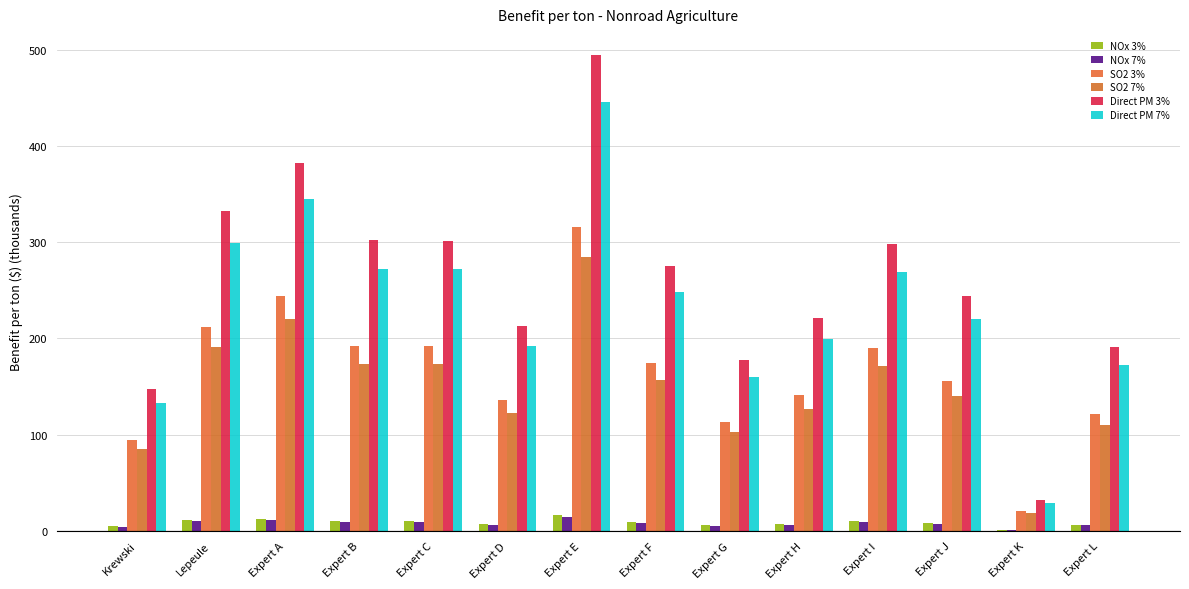

How many groups of bars are there?

14